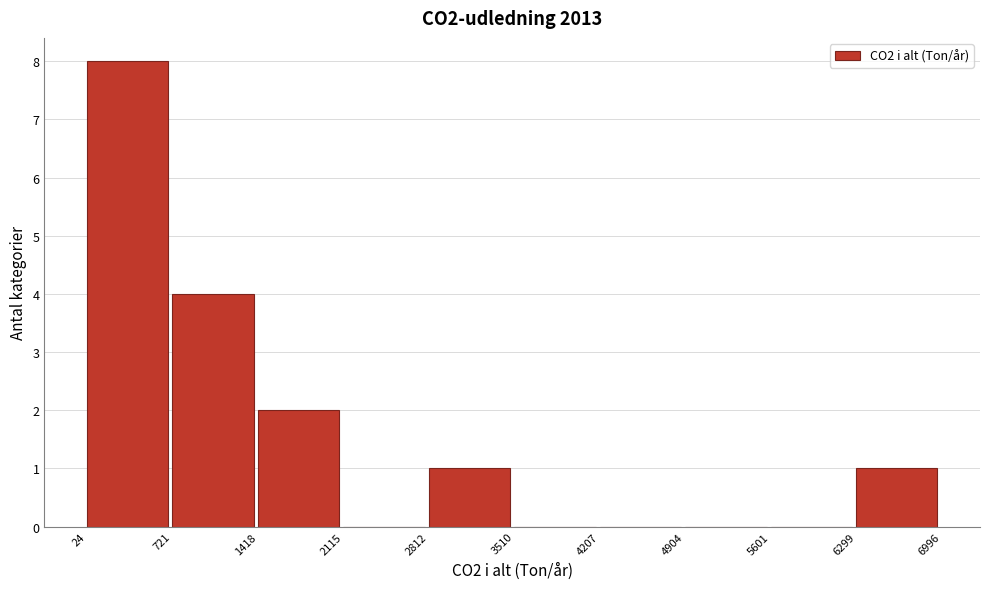

Reading left to right, transcribe this chart: for each bar, give the range it covers on the x-axis and its height. The values are not printed on the chart, so give them approximately, as read against the axis.

24 to 721: 8
721 to 1418: 4
1418 to 2115: 2
2115 to 2812: 0
2812 to 3510: 1
3510 to 4207: 0
4207 to 4904: 0
4904 to 5601: 0
5601 to 6299: 0
6299 to 6996: 1